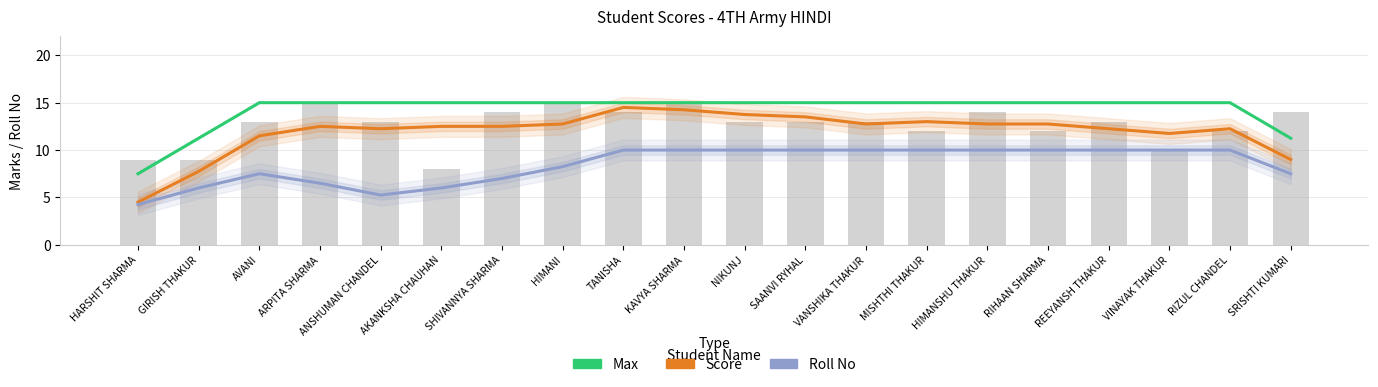

What is the difference between the Max values at HARSHIT SHARMA and RIHAAN SHARMA?

7.5